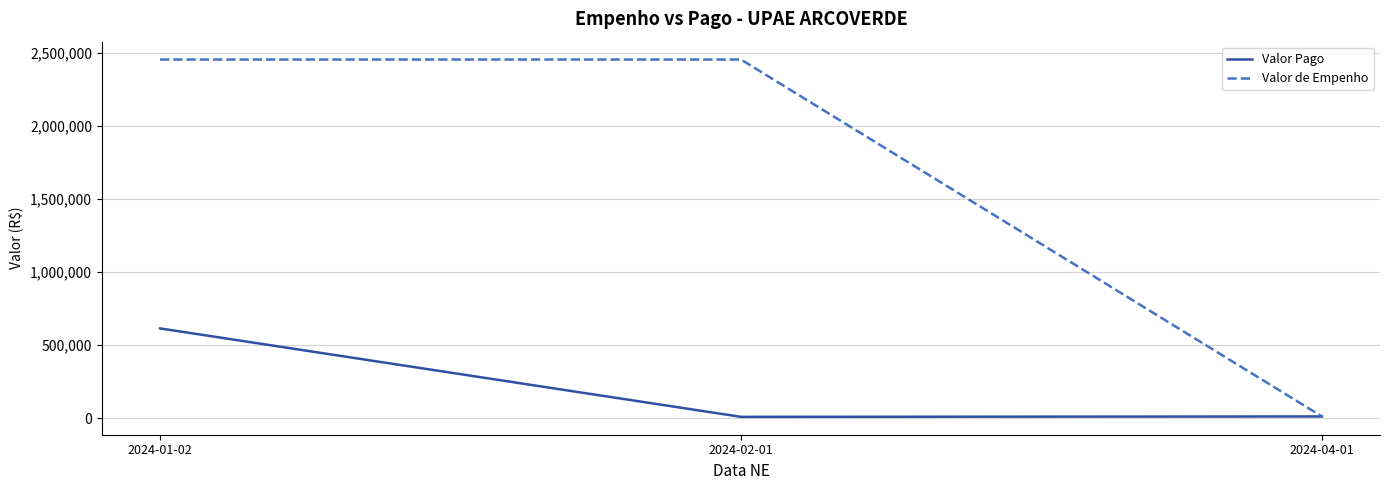

The Valor de Empenho series shows 3362706.6 at 2024-02-01. True or false?

False